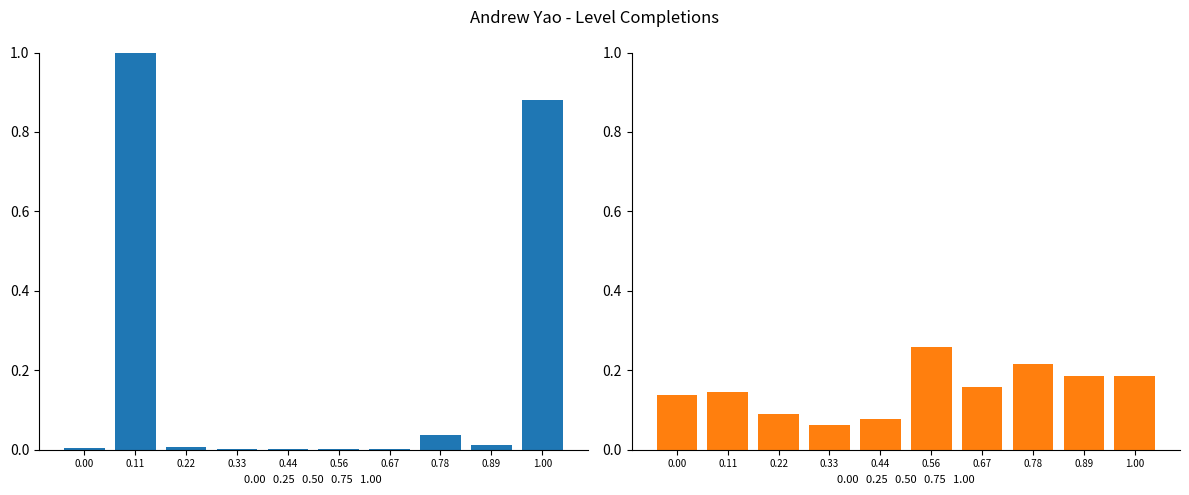

Are the bars grouped side by side (vs. stacked)?

Yes